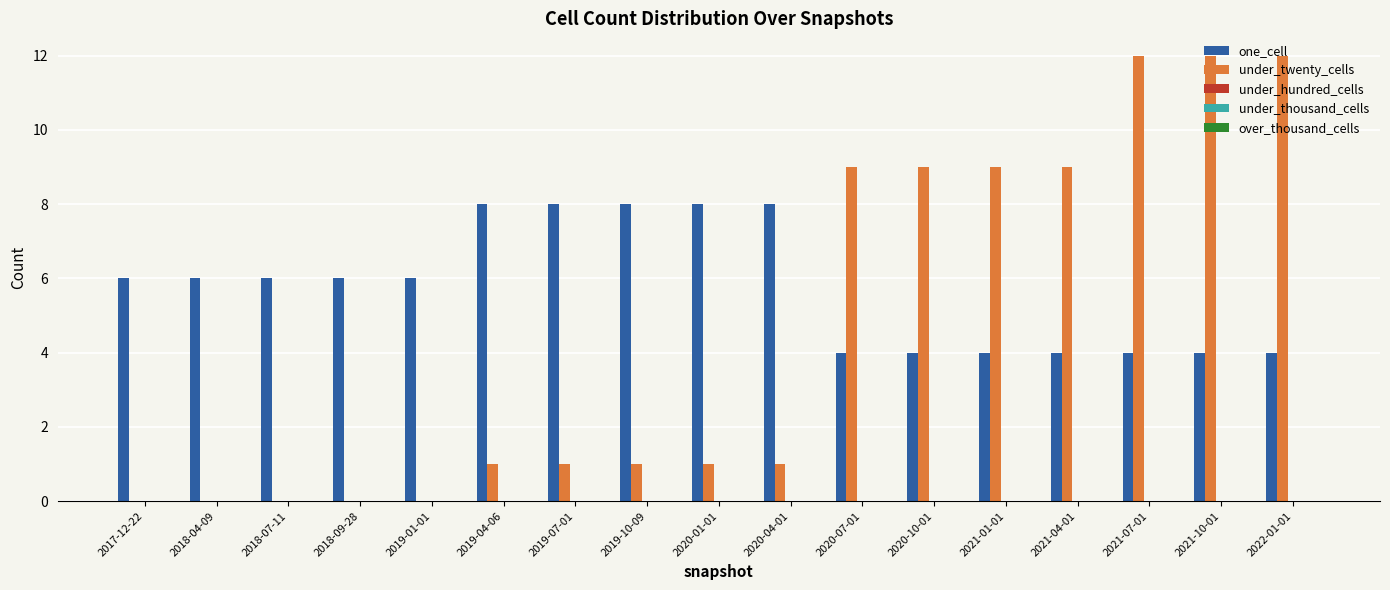

Which series has the largest total across all categories?

one_cell